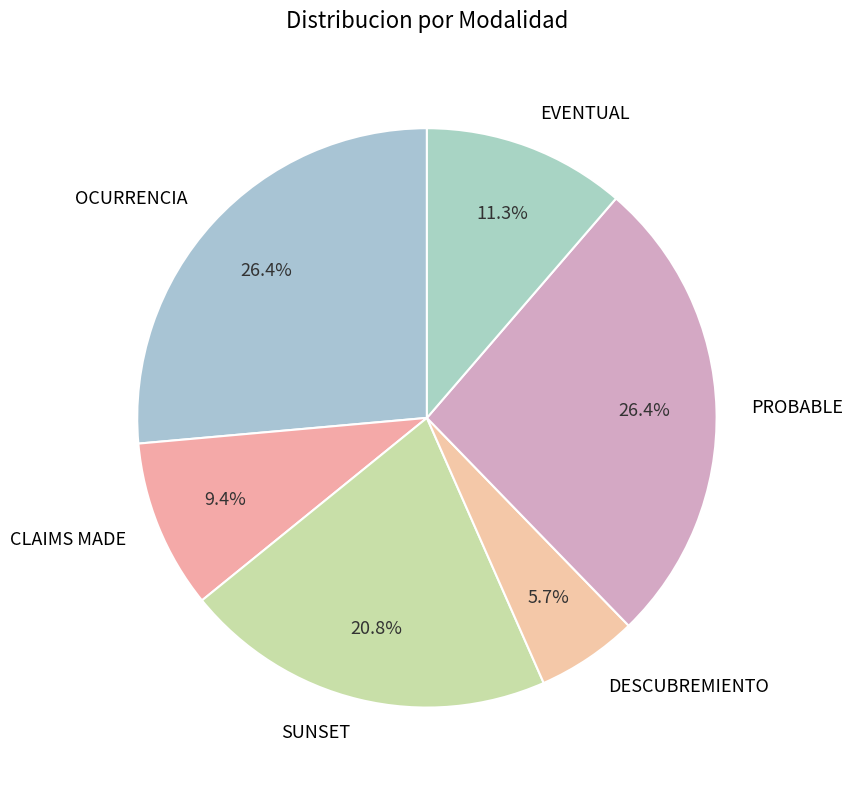

Between DESCUBREMIENTO and CLAIMS MADE, which is larger?

CLAIMS MADE